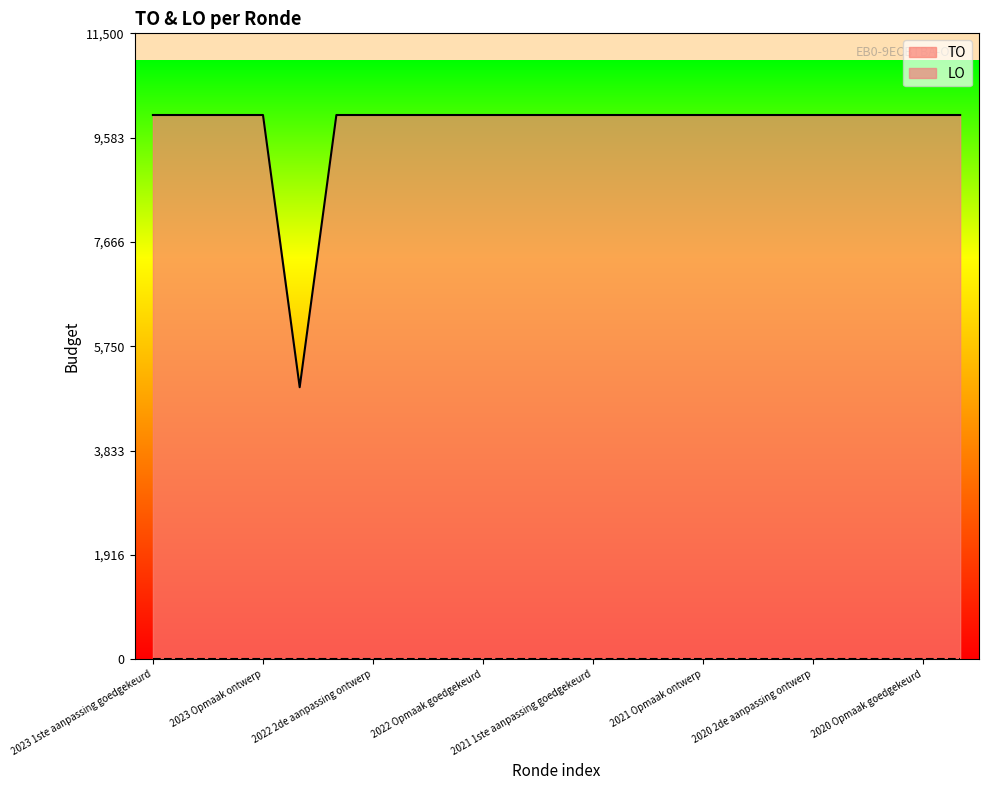

How many points are lower than both their immediate neighbors (excluding endpoints)?

1